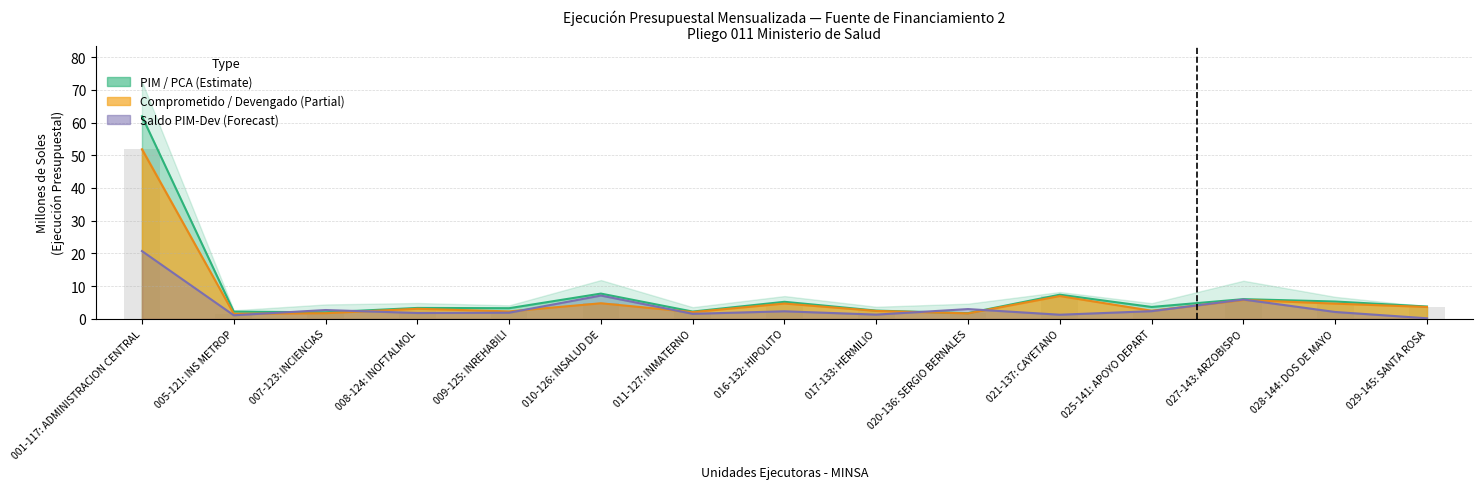

True or false: COMPROMETIDO has a value of 2.4 at 025-141: APOYO DEPART.

True